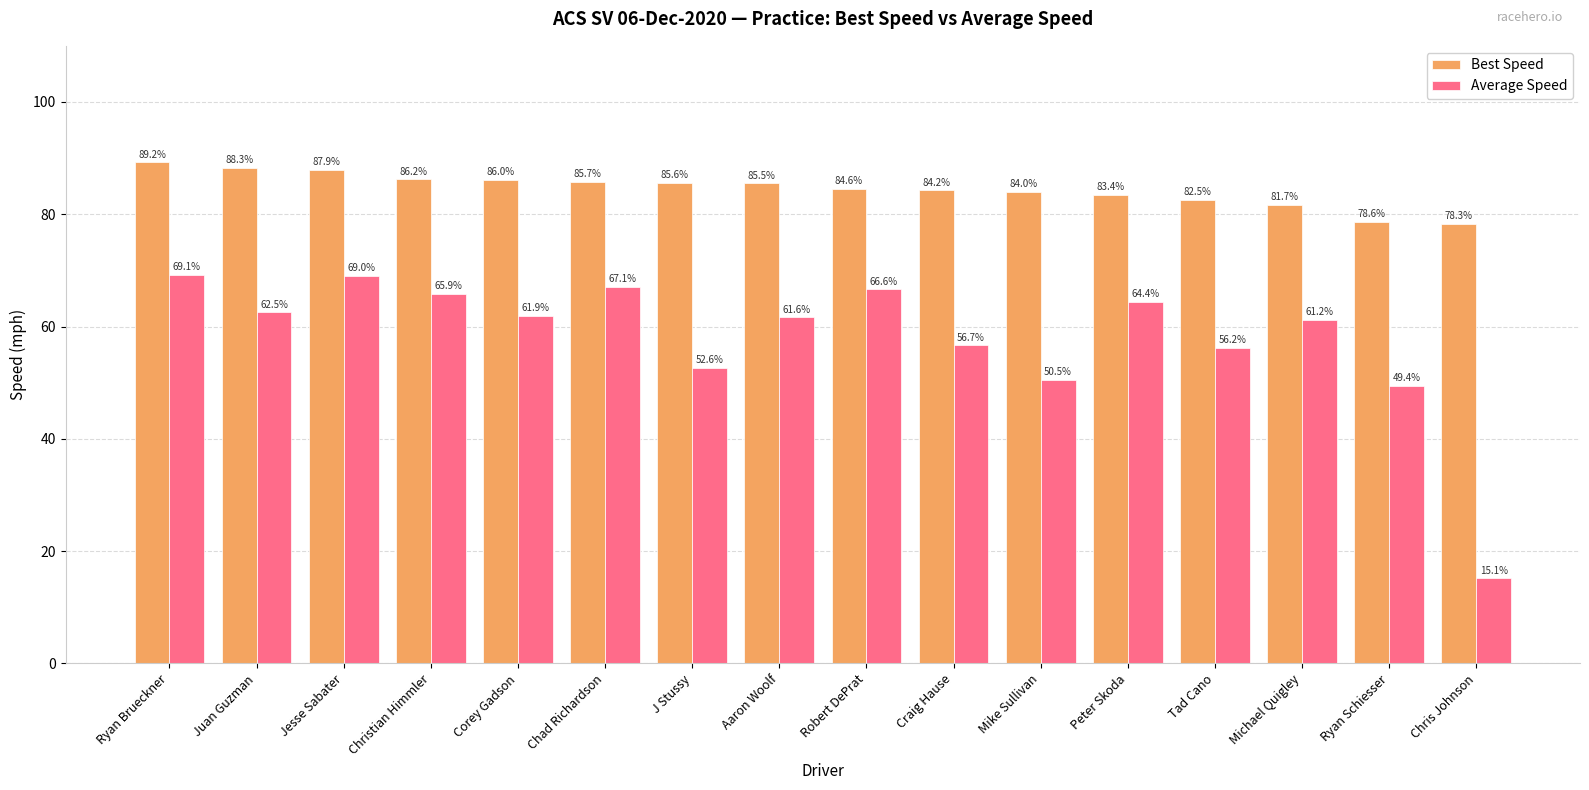

List the series in order of their overall mean, highest first.

Best Speed, Average Speed